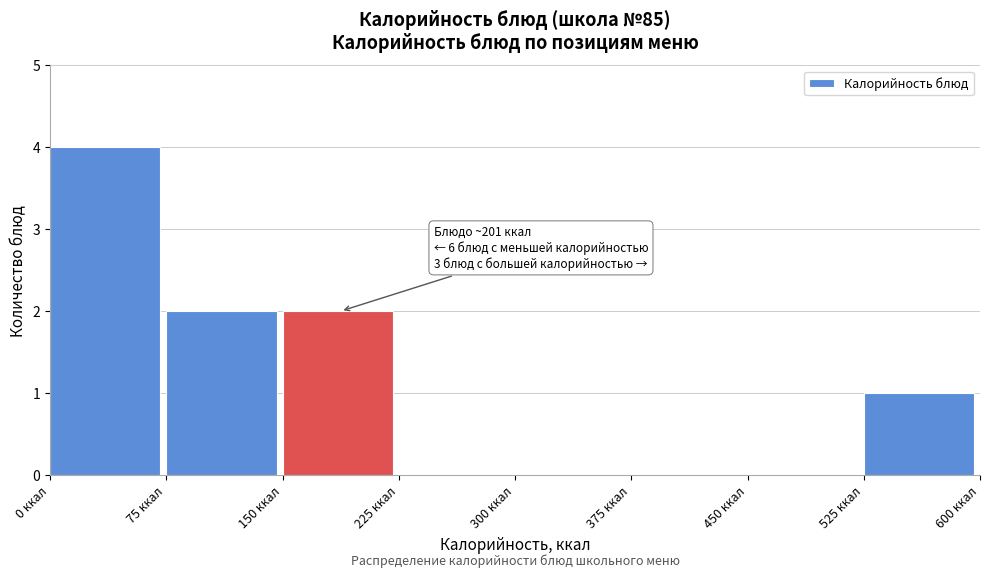

Which range on the x-axis has the tallest bar?

0 to 75